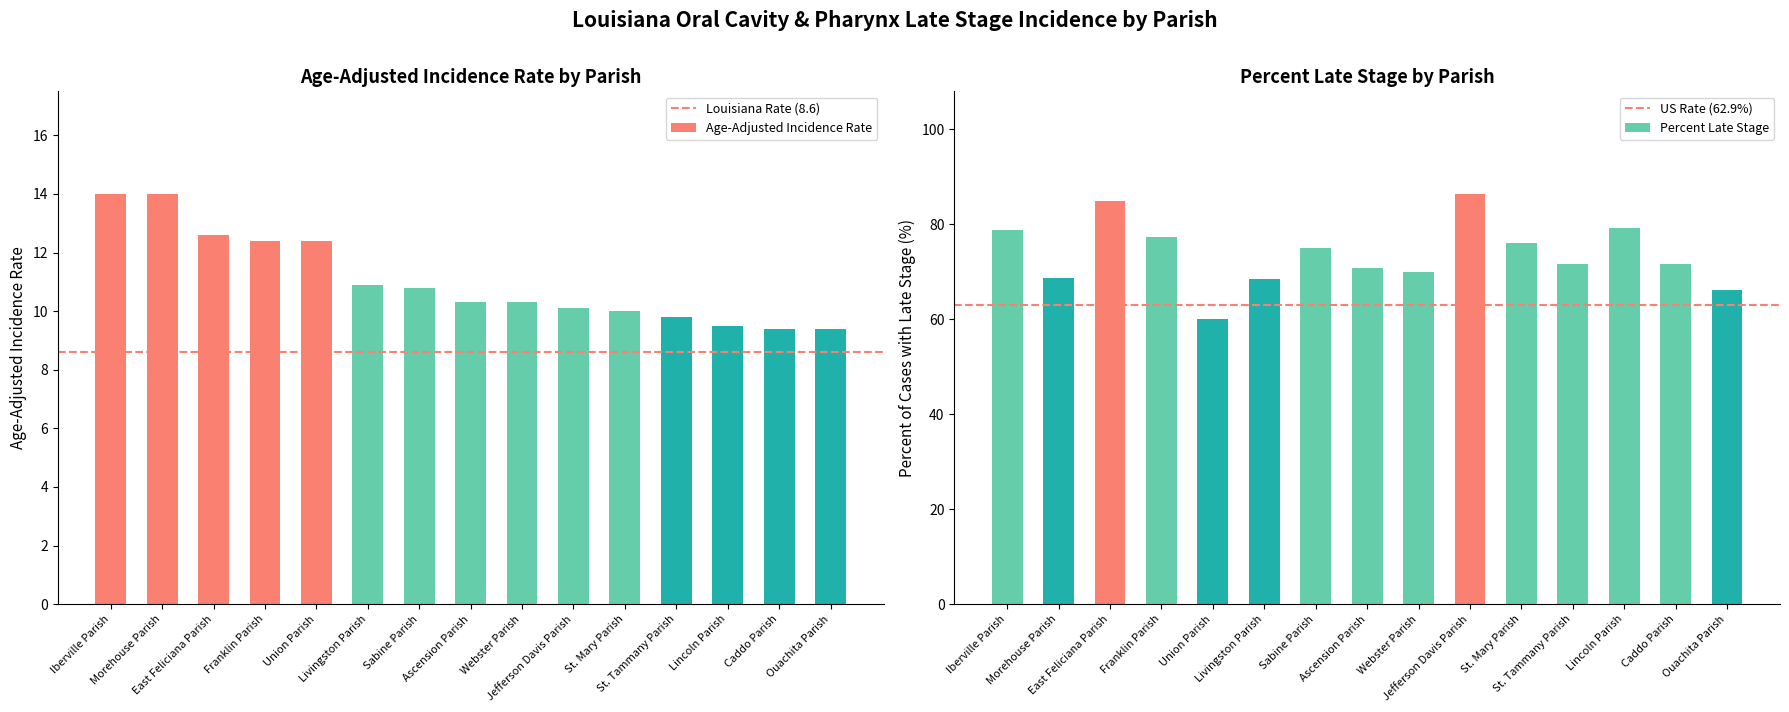

Where does the Percent Late Stage series first go above 71?

Iberville Parish